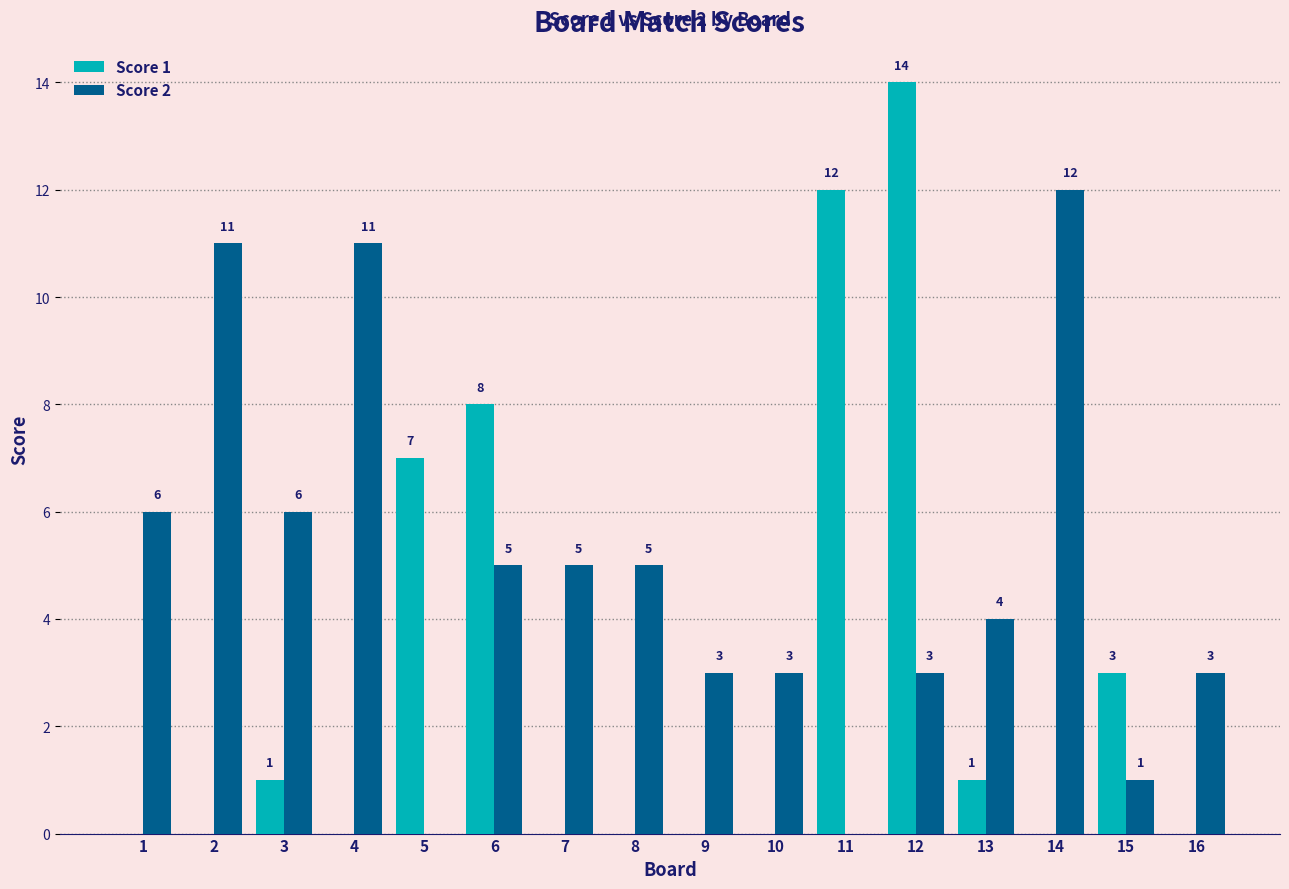

Are the bars grouped side by side (vs. stacked)?

Yes